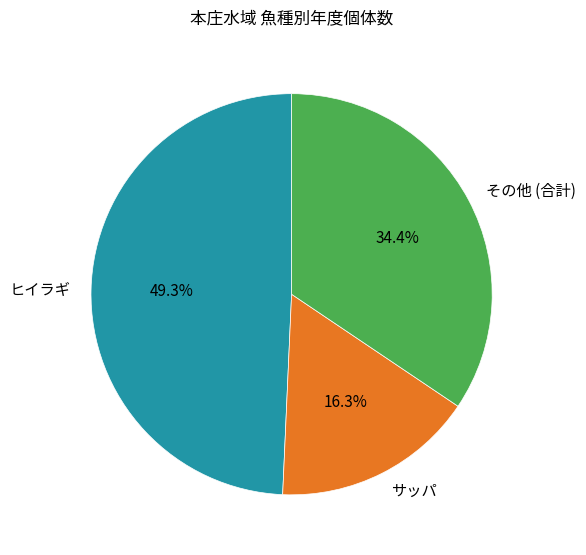

Is there a majority slice in this chart?

No